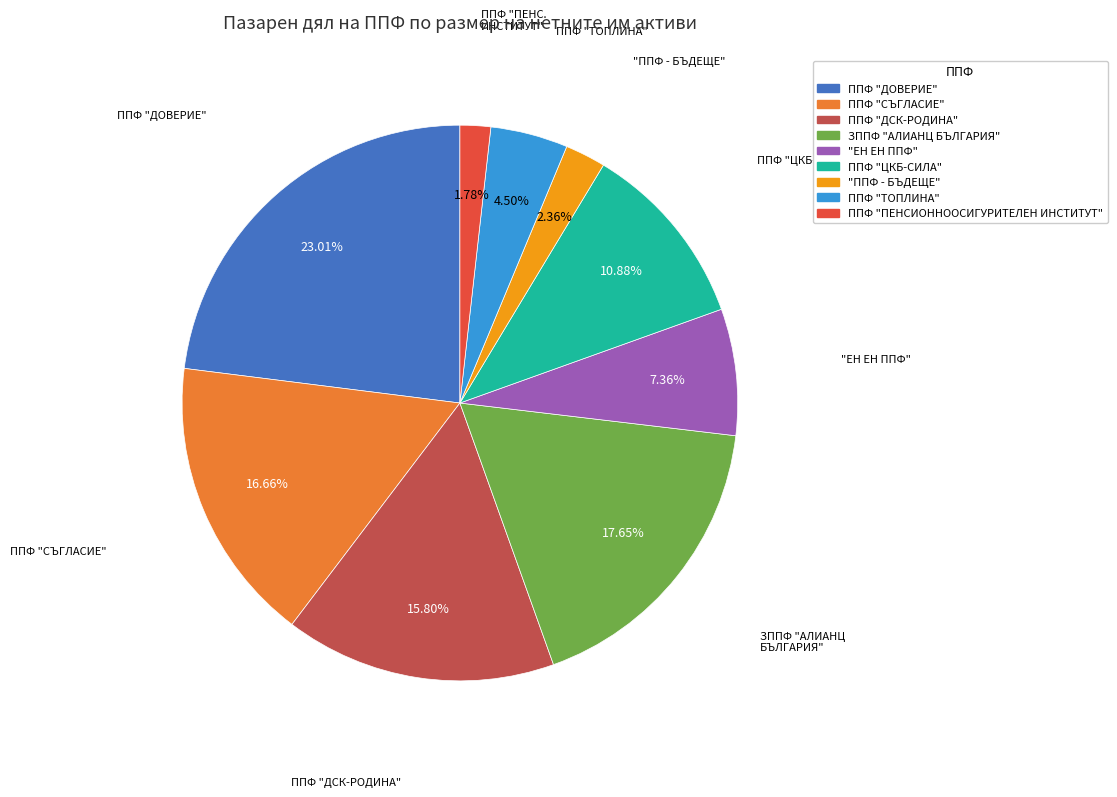

Do "ЕН ЕН ППФ" and ППФ "ДСК-РОДИНА" together represent more than half of the pie?

No